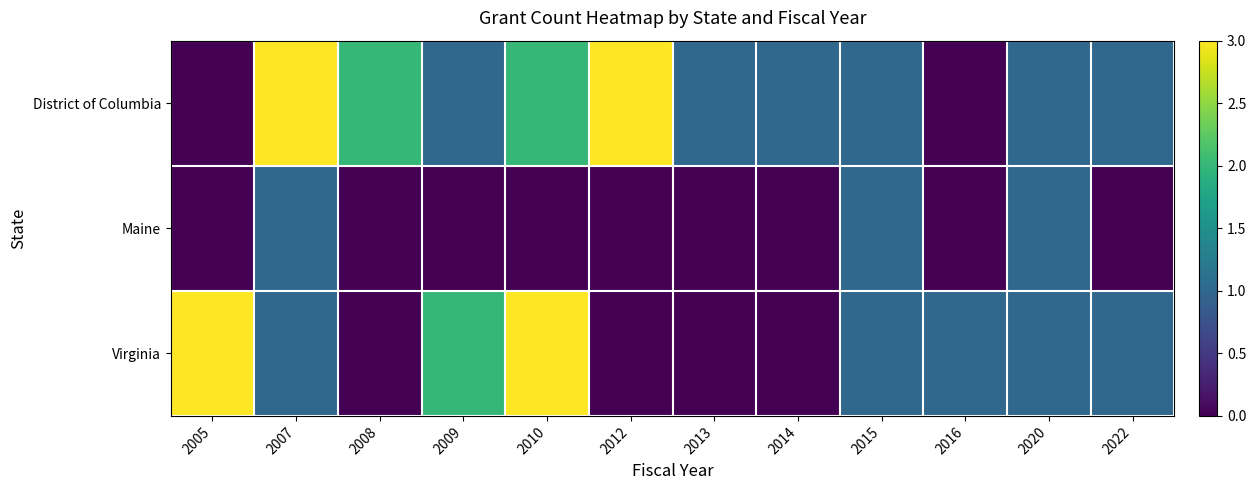

Reading right to left, extract all data points from this chart.

District of Columbia: 2022=1	2020=1	2016=0	2015=1	2014=1	2013=1	2012=3	2010=2	2009=1	2008=2	2007=3	2005=0
Maine: 2022=0	2020=1	2016=0	2015=1	2014=0	2013=0	2012=0	2010=0	2009=0	2008=0	2007=1	2005=0
Virginia: 2022=1	2020=1	2016=1	2015=1	2014=0	2013=0	2012=0	2010=3	2009=2	2008=0	2007=1	2005=3